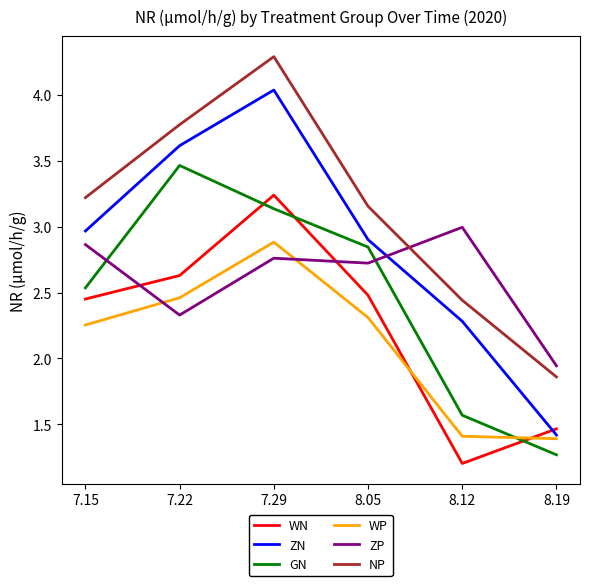

At which category does WN reach its first local valley?

8.12